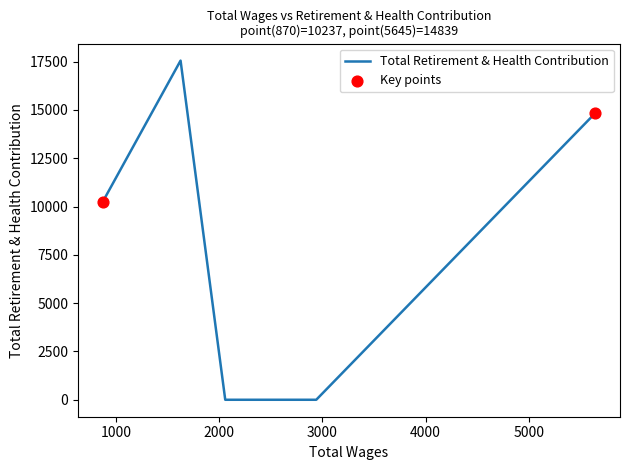

True or false: the data has more than 0 interior local peaks.

True